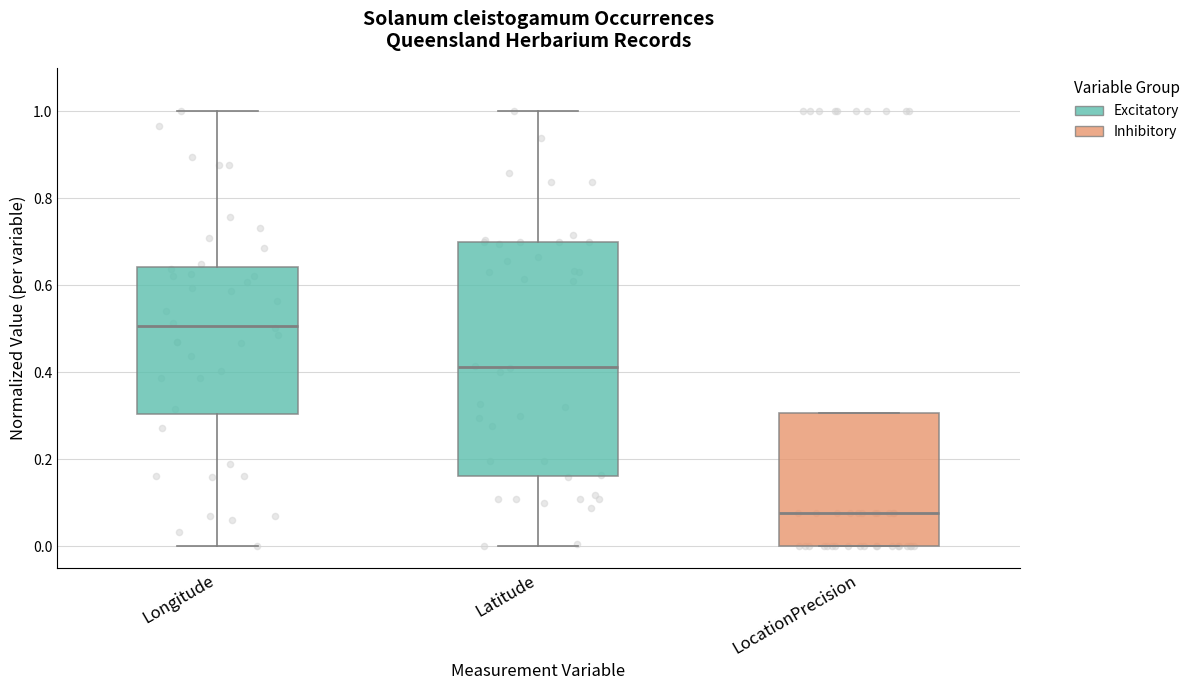

Reading left to right, read every box against the y-axis: the position of its median line, the range the box covers, and the ends of its whiskers. The values are not printed on the chart, so give them approximately, as read against the axis.

Longitude: median 0.50, box 0.30 to 0.64, whiskers 0.00 to 1.00
Latitude: median 0.42, box 0.16 to 0.70, whiskers 0.00 to 1.00
LocationPrecision: median 0.08, box 0.00 to 0.30, whiskers 0.00 to 0.30